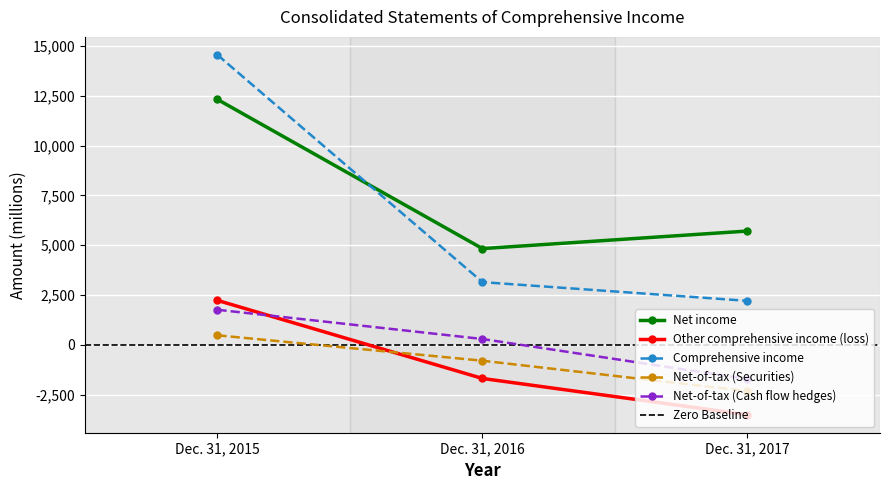

Which series has the largest total across all categories?

Net income